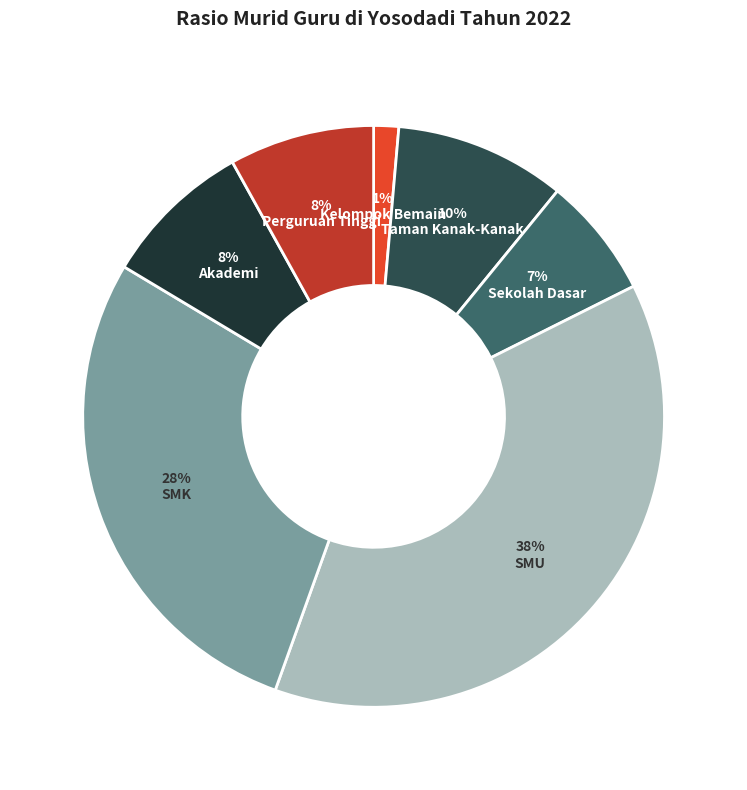

Approximately how many times larger is the value at Sekolah Dasar compared to Taman Kanak-Kanak?

0.7